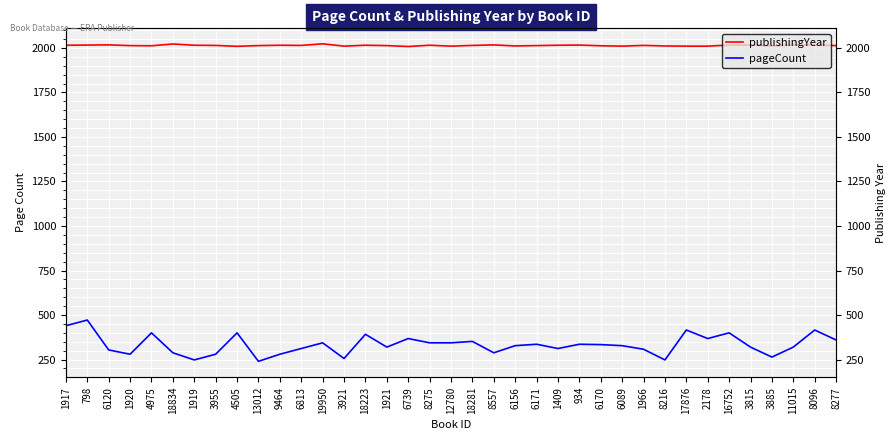

Reading right to left, list all the values displayed in this chart.

publishingYear: 2013	2017	2017	2011	2017	2016	2010	2010	2011	2014	2010	2012	2016	2015	2013	2011	2017	2014	2010	2015	2008	2013	2015	2010	2023	2014	2015	2013	2009	2014	2015	2022	2012	2013	2017	2016	2015
pageCount: 360	416	320	264	320	400	368	416	248	308	328	334	336	312	336	328	288	352	344	344	368	320	392	256	344	312	280	240	400	280	248	288	400	280	304	472	440